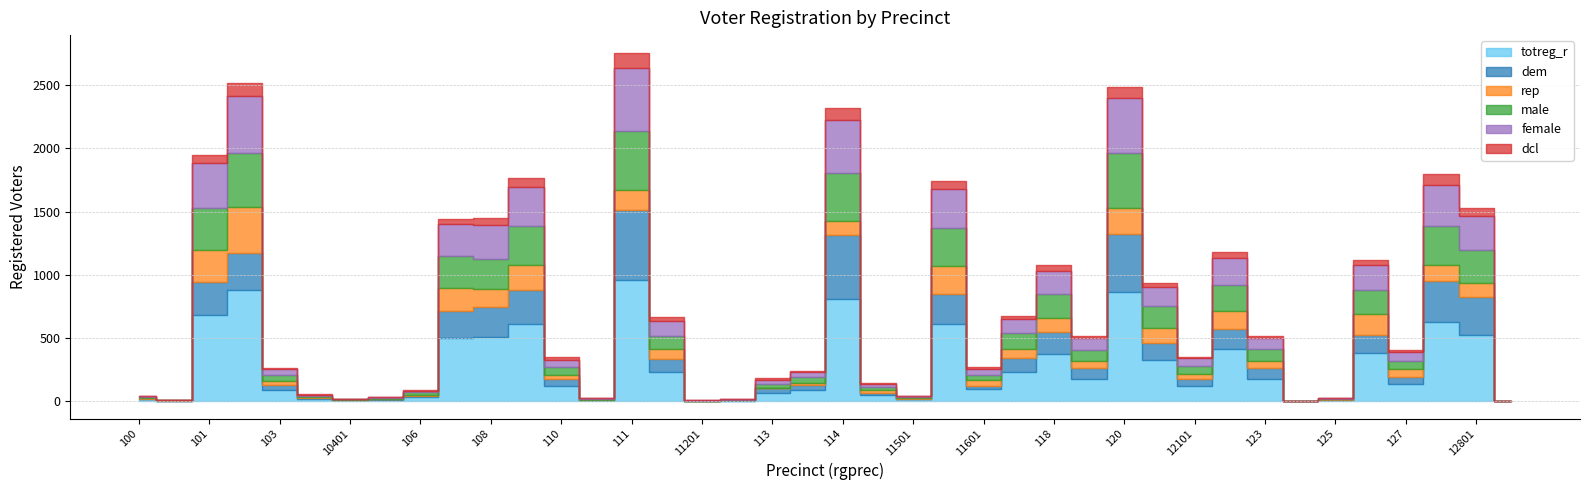

What position from the right is 116?

17